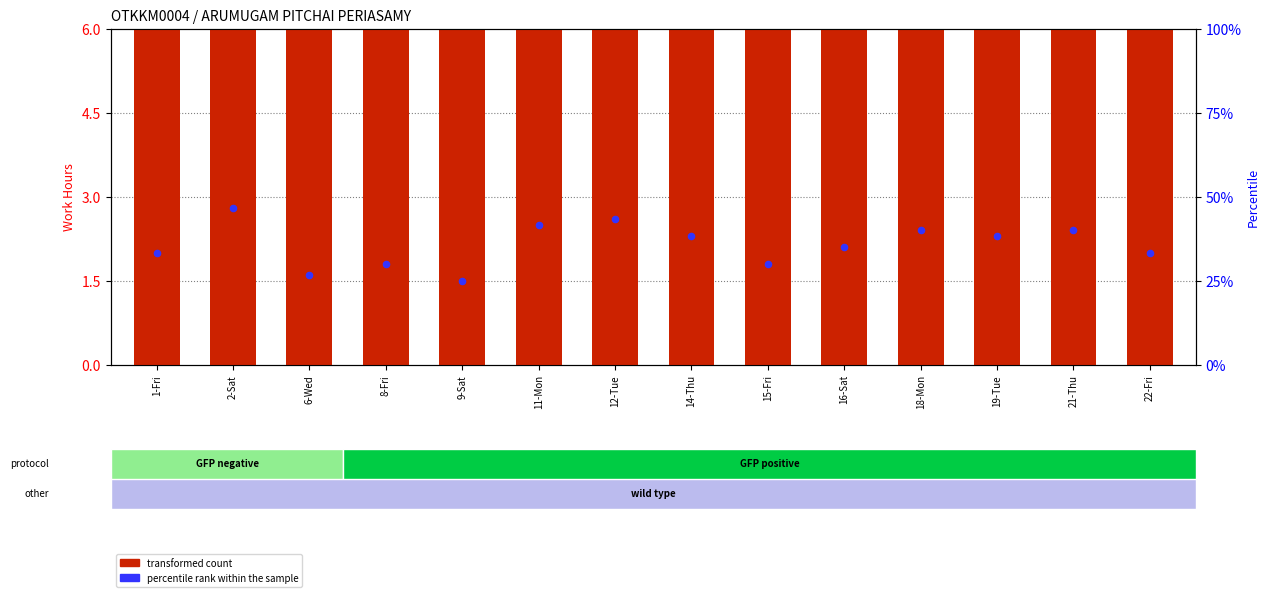

What are all the series names shown in the legend?

transformed count, percentile rank within the sample